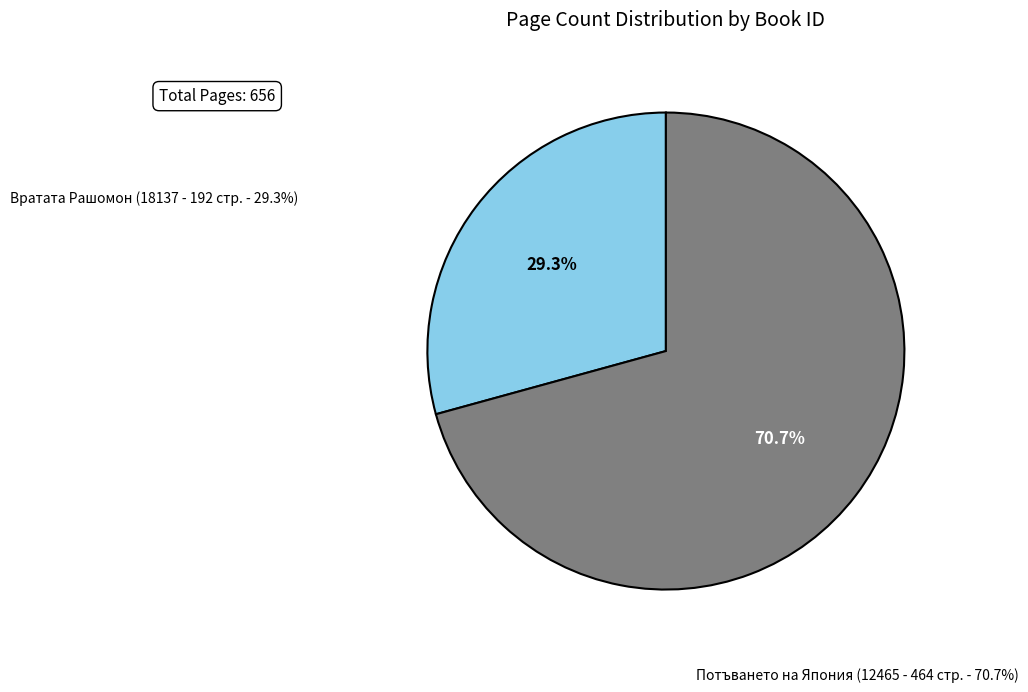

Is Вратата Рашомон (18137 - 192) the majority of the pie?

No